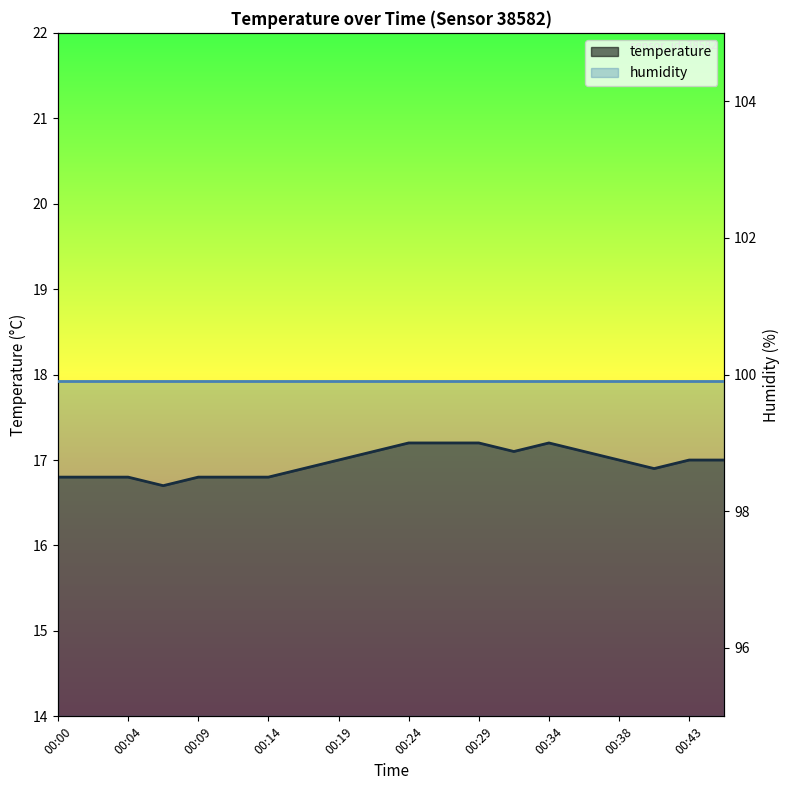

Count the number of categories in the chart.

20